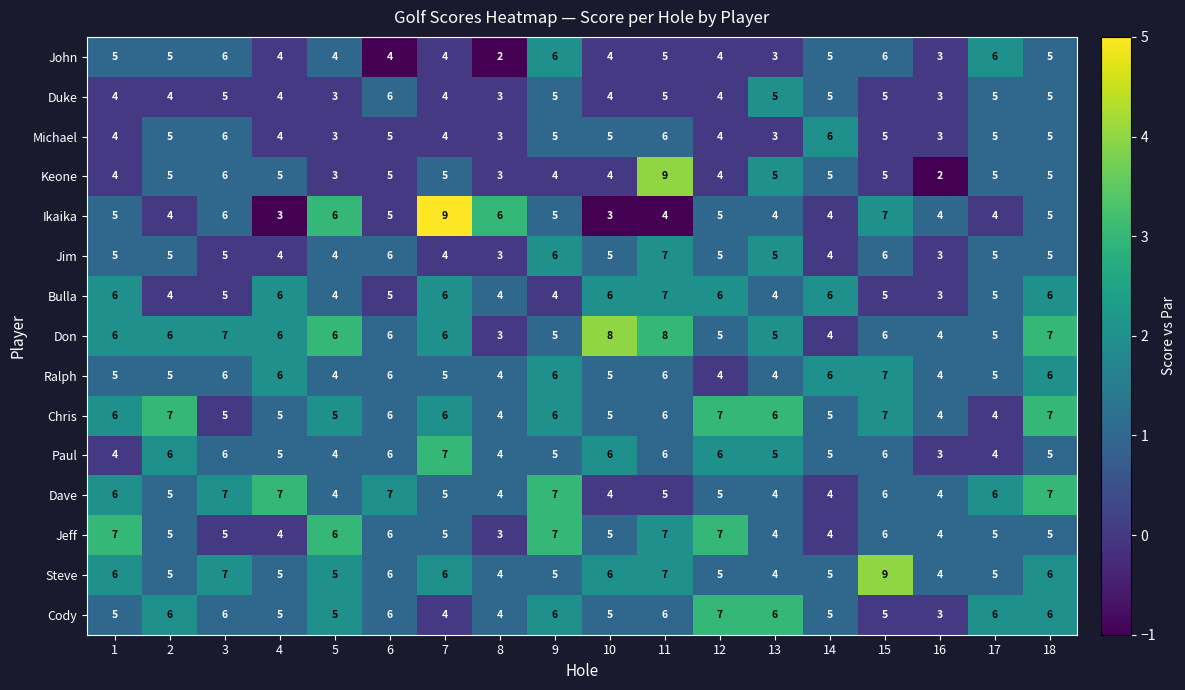

How many John values are between 4 and 5?

11